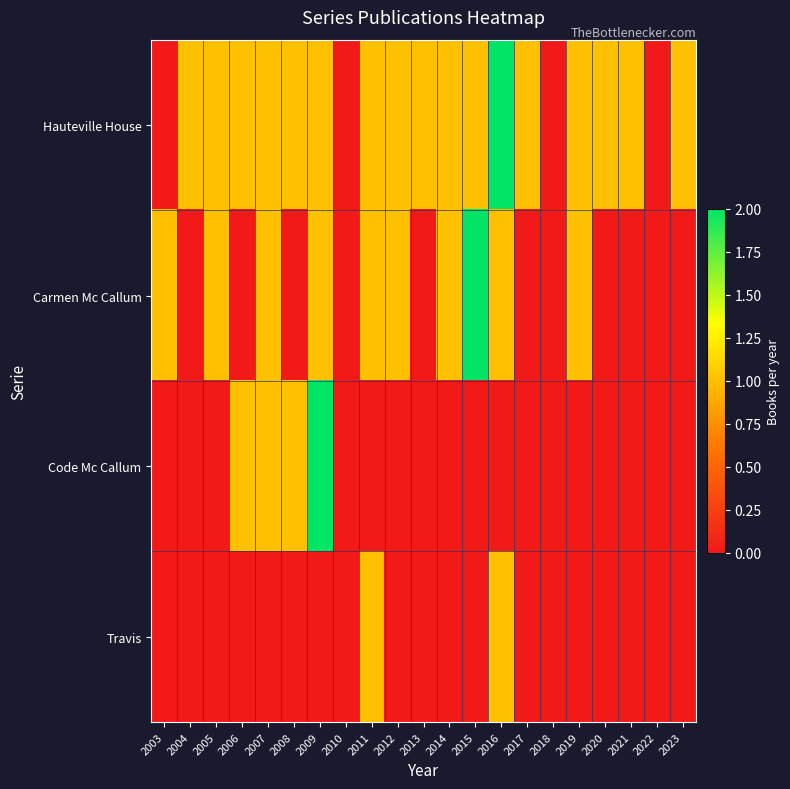

Between 2016 and 2012, which is larger?

2016